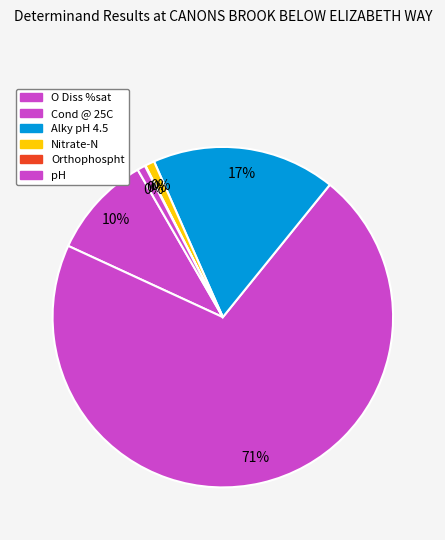

Is there a majority slice in this chart?

Yes